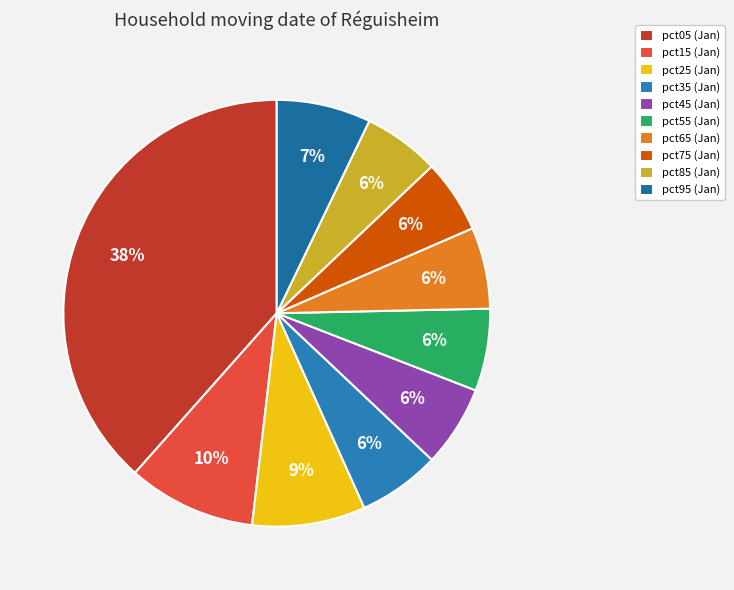

True or false: pct65 accounts for 6% of the total.

True